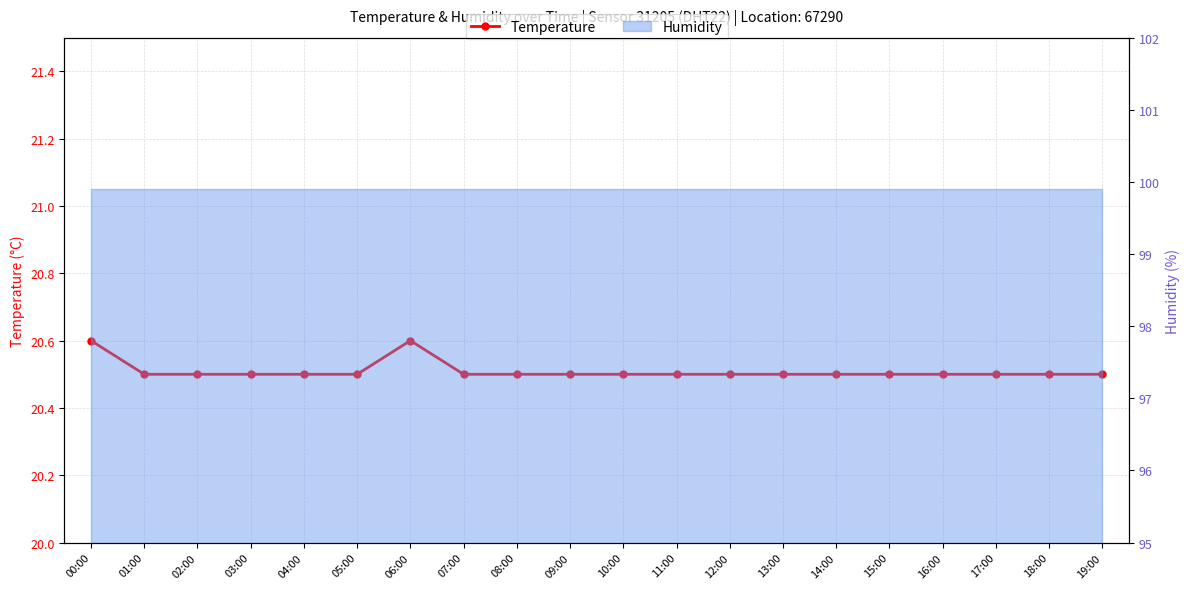

What position from the left is 04:00?

5